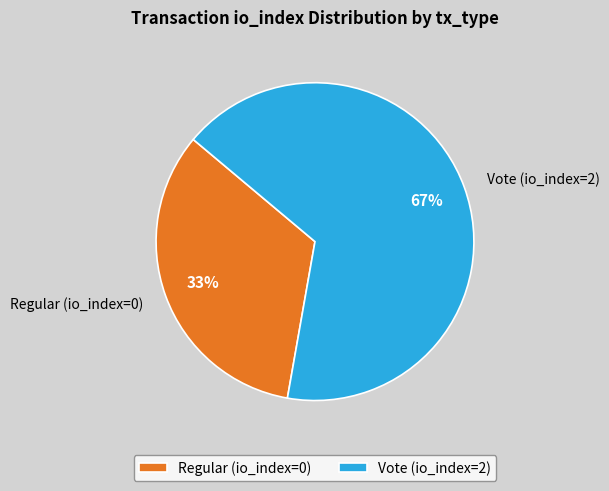

Which has a higher value, Regular (io_index=0) or Vote (io_index=2)?

Vote (io_index=2)